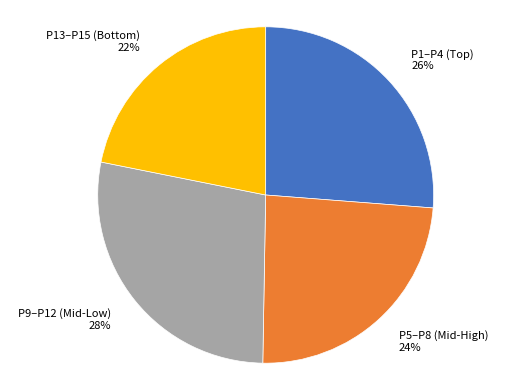

To the nearest percent, what percentage of the pie is P5–P8 (Mid-High) 24%?

24%